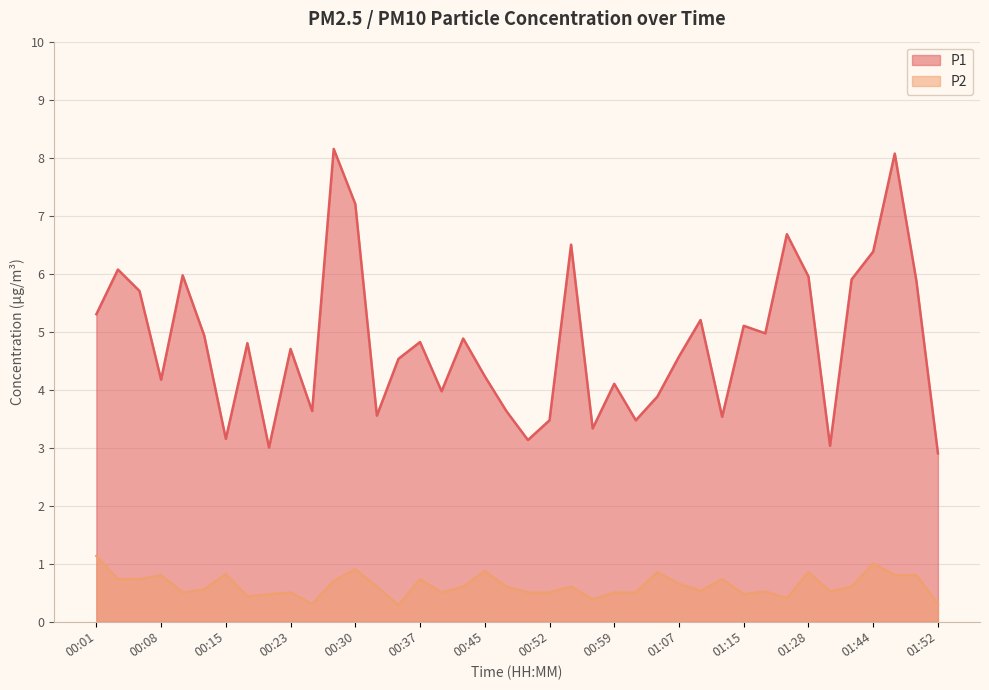

Reading left to right, what are all the values shown in this chart?

P1: 00:01=5.3	00:03=6.1	00:06=5.7	00:08=4.2	00:10=6.0	00:13=4.9	00:15=3.1	00:18=4.8	00:20=3.0	00:23=4.7	00:25=3.6	00:28=8.2	00:30=7.2	00:32=3.5	00:35=4.5	00:37=4.8	00:40=4.0	00:42=4.9	00:45=4.2	00:47=3.6	00:50=3.1	00:52=3.5	00:54=6.5	00:57=3.3	00:59=4.1	01:02=3.5	01:04=3.9	01:07=4.6	01:09=5.2	01:12=3.5	01:15=5.1	01:20=5.0	01:26=6.7	01:28=6.0	01:31=3.0	01:33=5.9	01:44=6.4	01:46=8.1	01:49=5.9	01:52=2.9
P2: 00:01=1.1	00:03=0.7	00:06=0.7	00:08=0.8	00:10=0.5	00:13=0.6	00:15=0.8	00:18=0.4	00:20=0.5	00:23=0.5	00:25=0.3	00:28=0.7	00:30=0.9	00:32=0.6	00:35=0.3	00:37=0.7	00:40=0.5	00:42=0.6	00:45=0.9	00:47=0.6	00:50=0.5	00:52=0.5	00:54=0.6	00:57=0.4	00:59=0.5	01:02=0.5	01:04=0.8	01:07=0.7	01:09=0.5	01:12=0.7	01:15=0.5	01:20=0.5	01:26=0.4	01:28=0.8	01:31=0.5	01:33=0.6	01:44=1.0	01:46=0.8	01:49=0.8	01:52=0.3